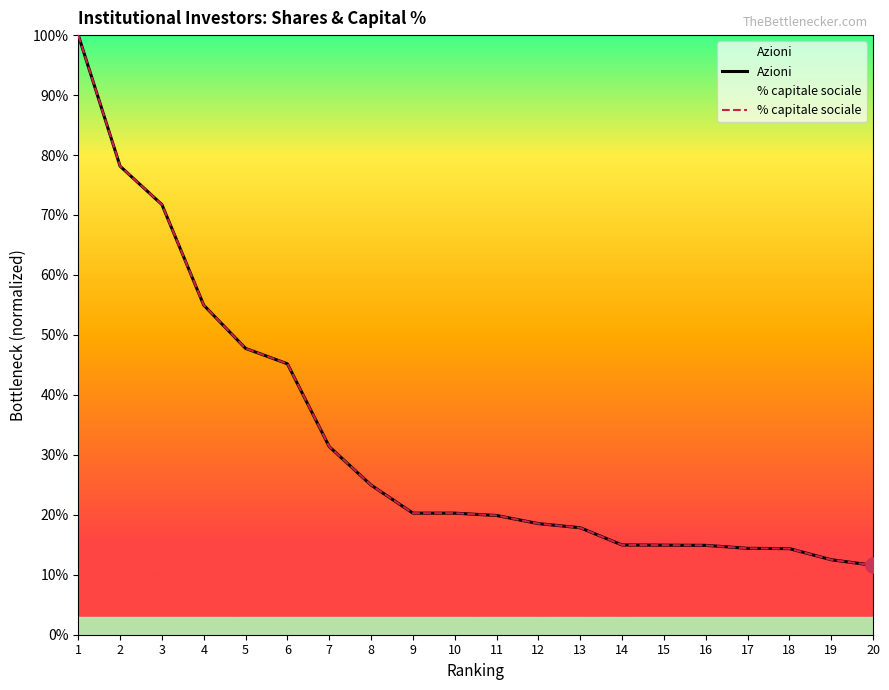

True or false: Azioni and % capitale sociale cross at least once.

False